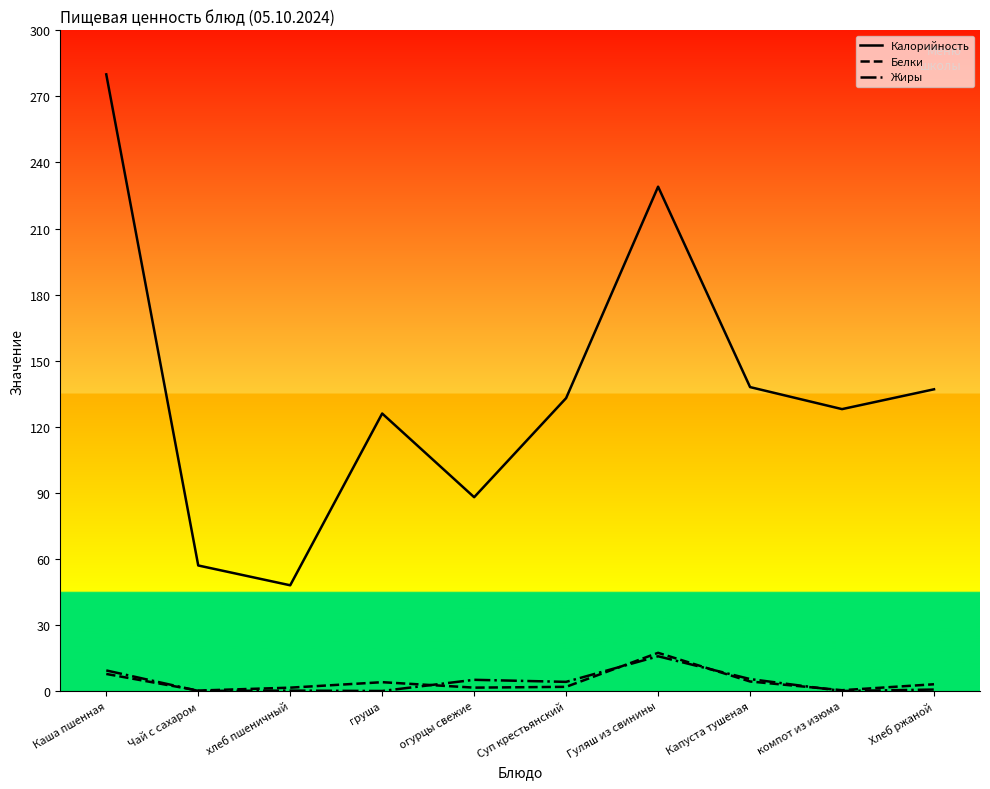

Is it true that Калорийность equals 143.9 at огурцы свежие?

False